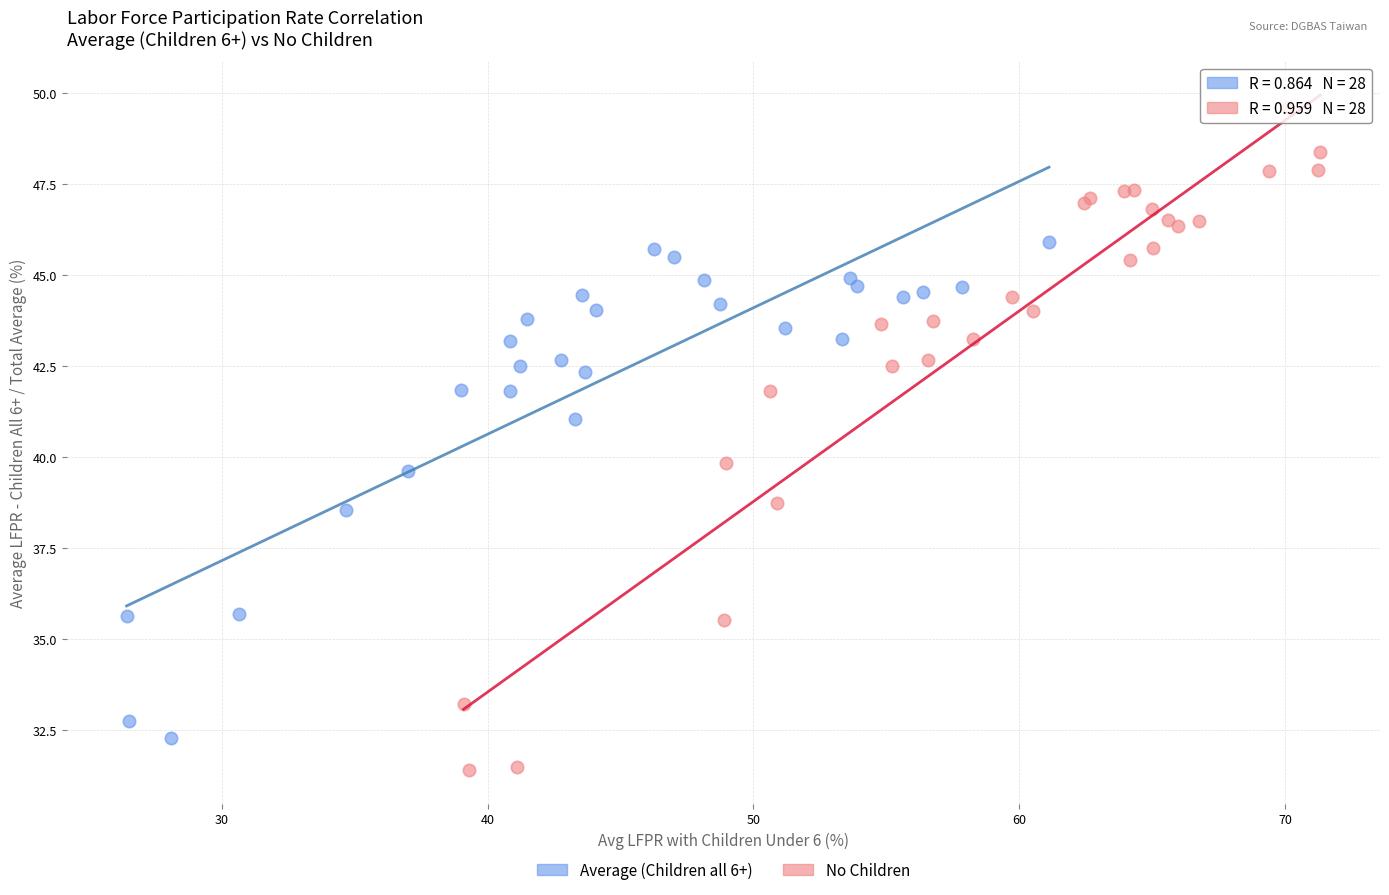

Which series reaches the maximum Y coordinate?

No Children